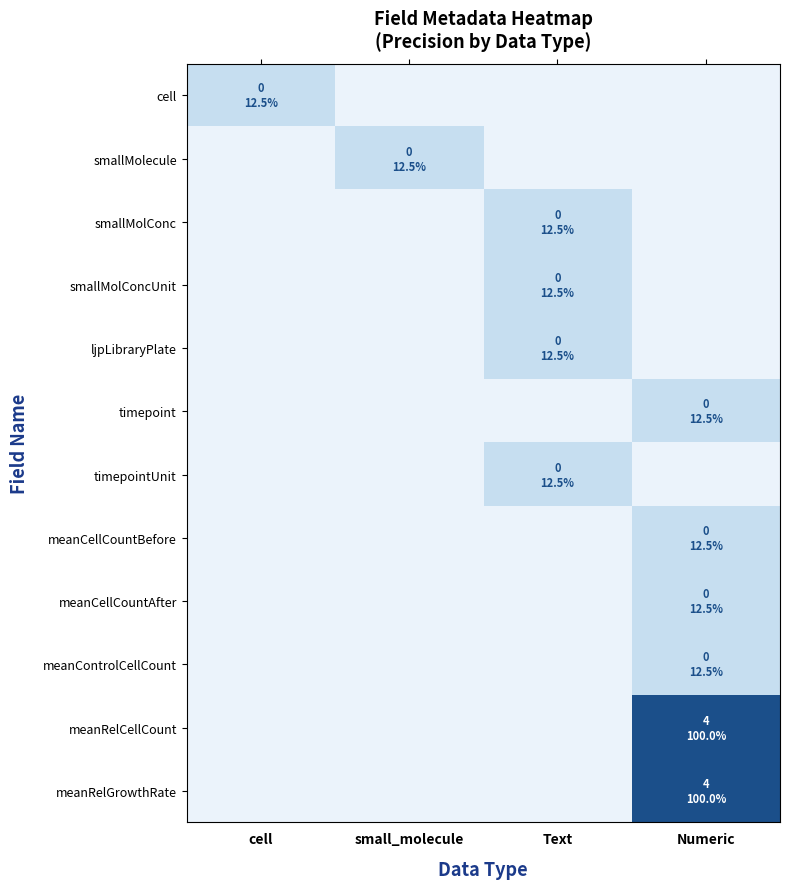

What is the difference between the highest and lowest values at Text?

0.5